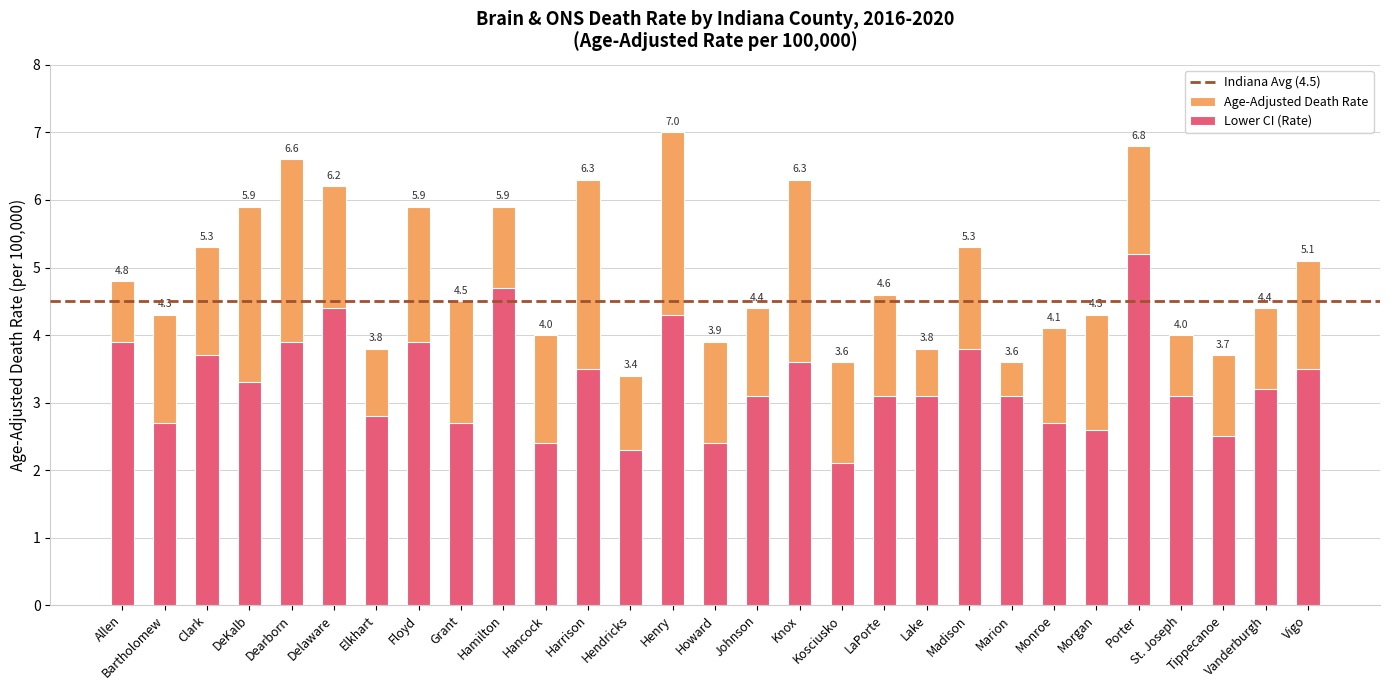

What is the total value across all series at Marion?

6.7